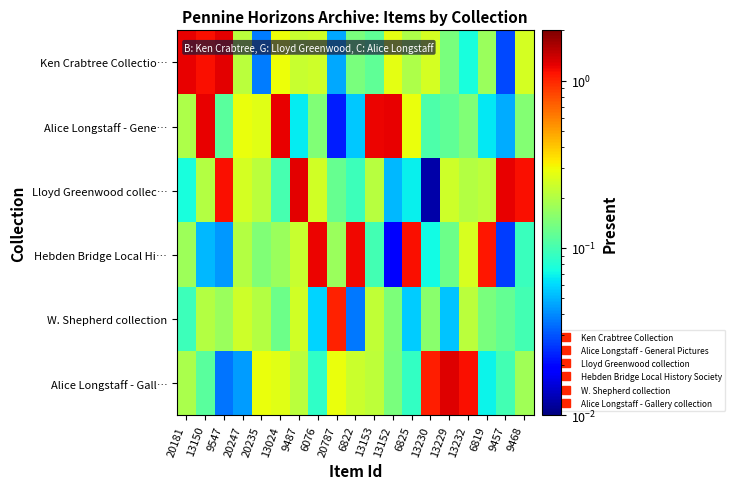

What is the total value across all series at 9547?

2.8